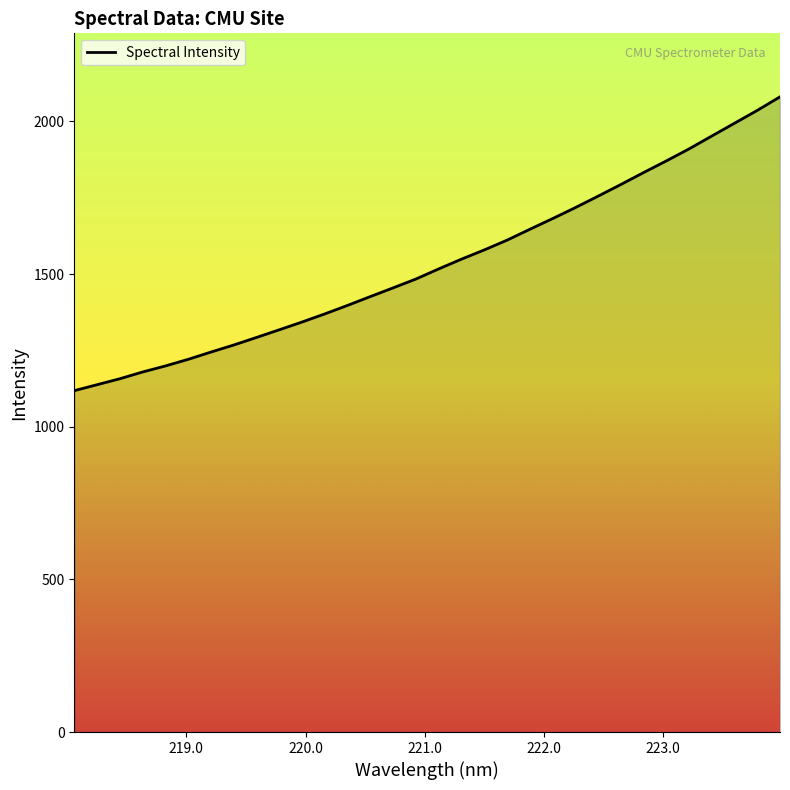

What is the maximum value shown in the chart?

2080.6